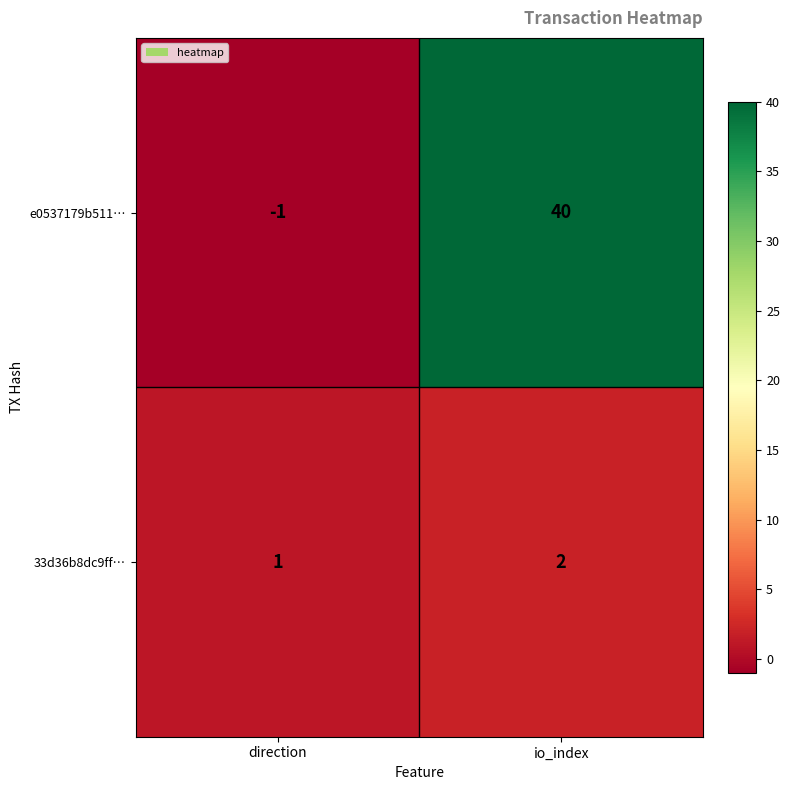

What is the sum of all e0537179b511… values?

39